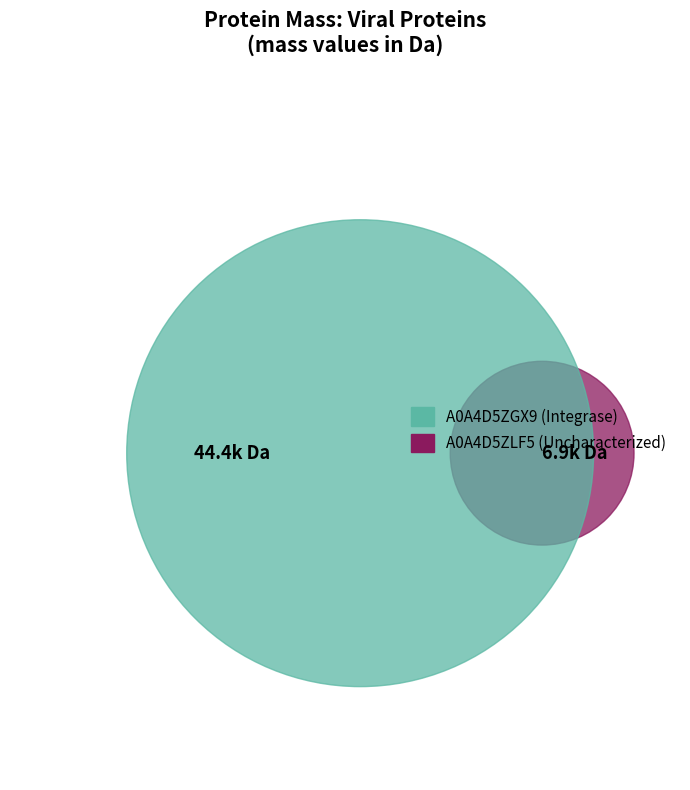

Is there any slice that represents more than half of the pie?

Yes